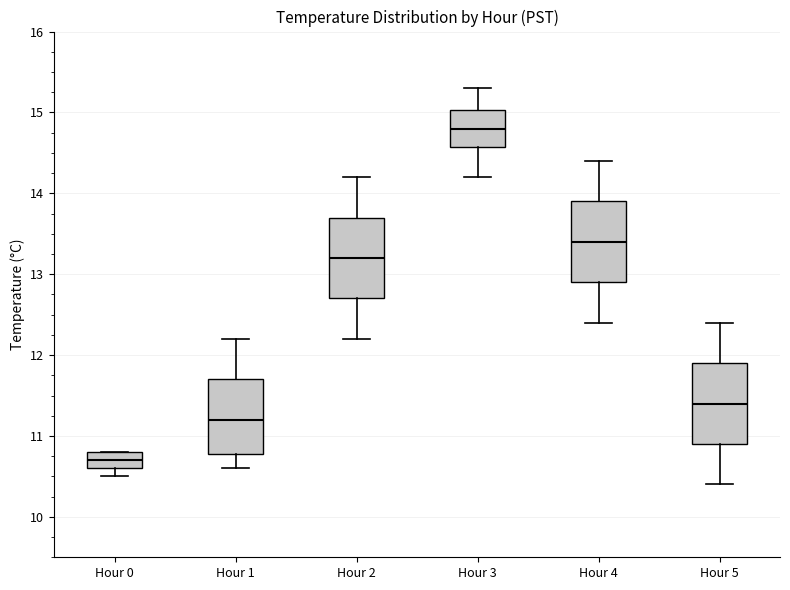

Reading left to right, transcribe this box plot: for each box, give where its median line is, the range the box spans, and where its two whiskers end, as read against the y-axis. The values are not printed on the chart, so give them approximately, as read against the axis.

Hour 0: median 10.7, box 10.6 to 10.8, whiskers 10.5 to 10.8
Hour 1: median 11.2, box 10.8 to 11.7, whiskers 10.6 to 12.2
Hour 2: median 13.2, box 12.7 to 13.7, whiskers 12.2 to 14.2
Hour 3: median 14.8, box 14.6 to 15.0, whiskers 14.2 to 15.3
Hour 4: median 13.4, box 12.9 to 13.9, whiskers 12.4 to 14.4
Hour 5: median 11.4, box 10.9 to 11.9, whiskers 10.4 to 12.4